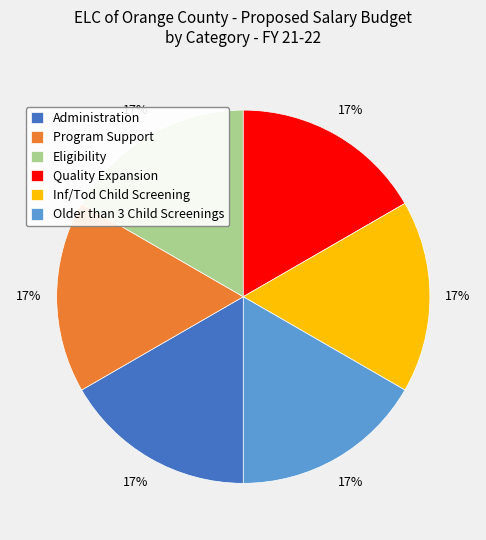

How many slices are in this pie chart?

6